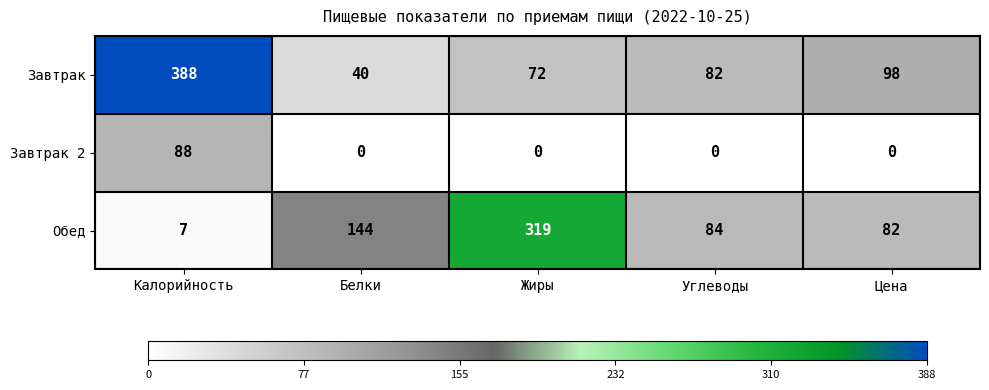

Which series has the largest total across all categories?

Завтрак